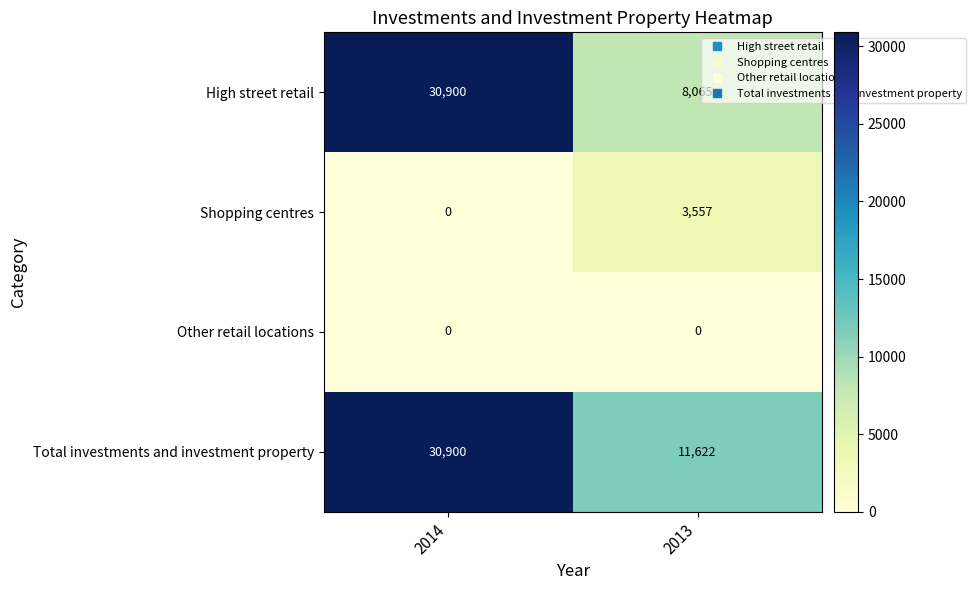

Where is Shopping centres nearest to the value 1778?

2014